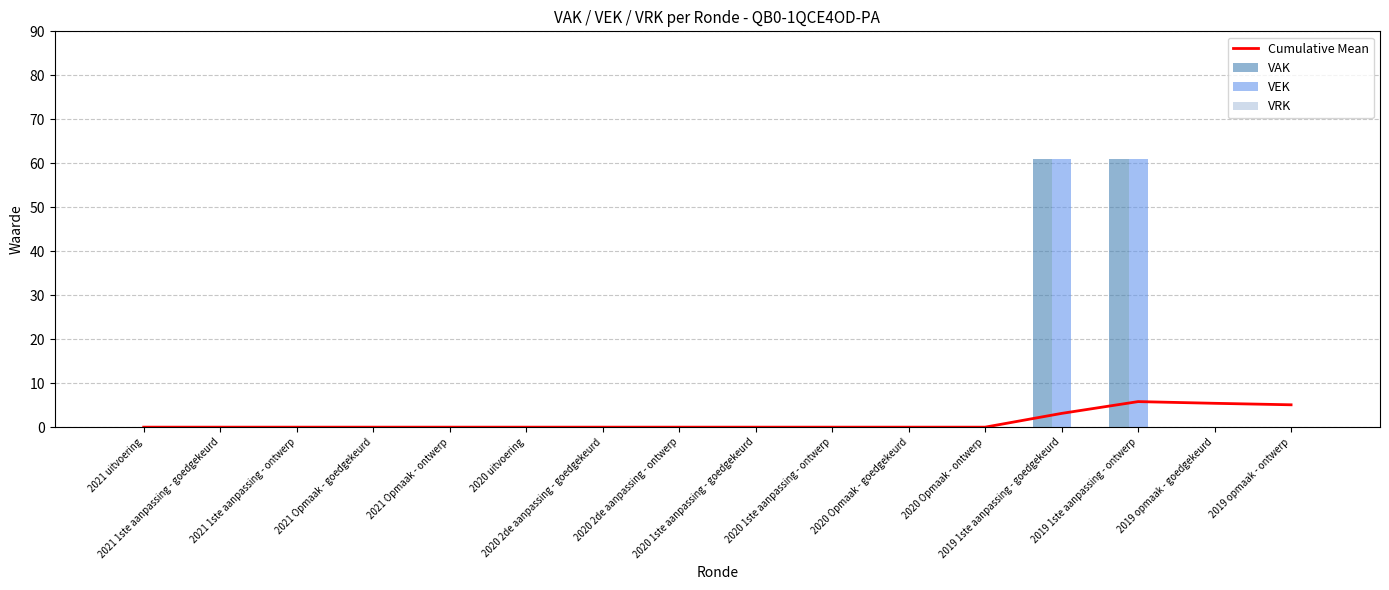

List the series in order of their peak value, lowest first.

VRK, Cumulative Mean, VAK, VEK